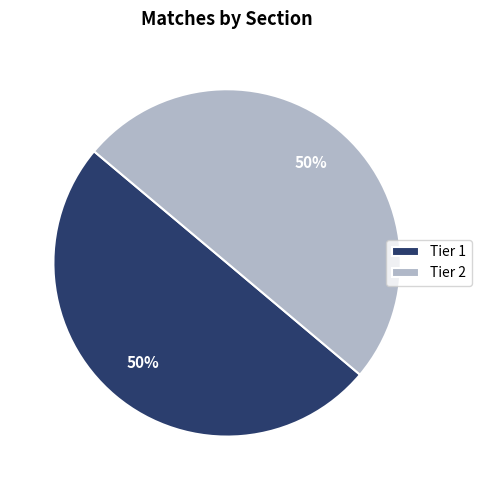

To the nearest percent, what portion does Tier 2 represent?

50%